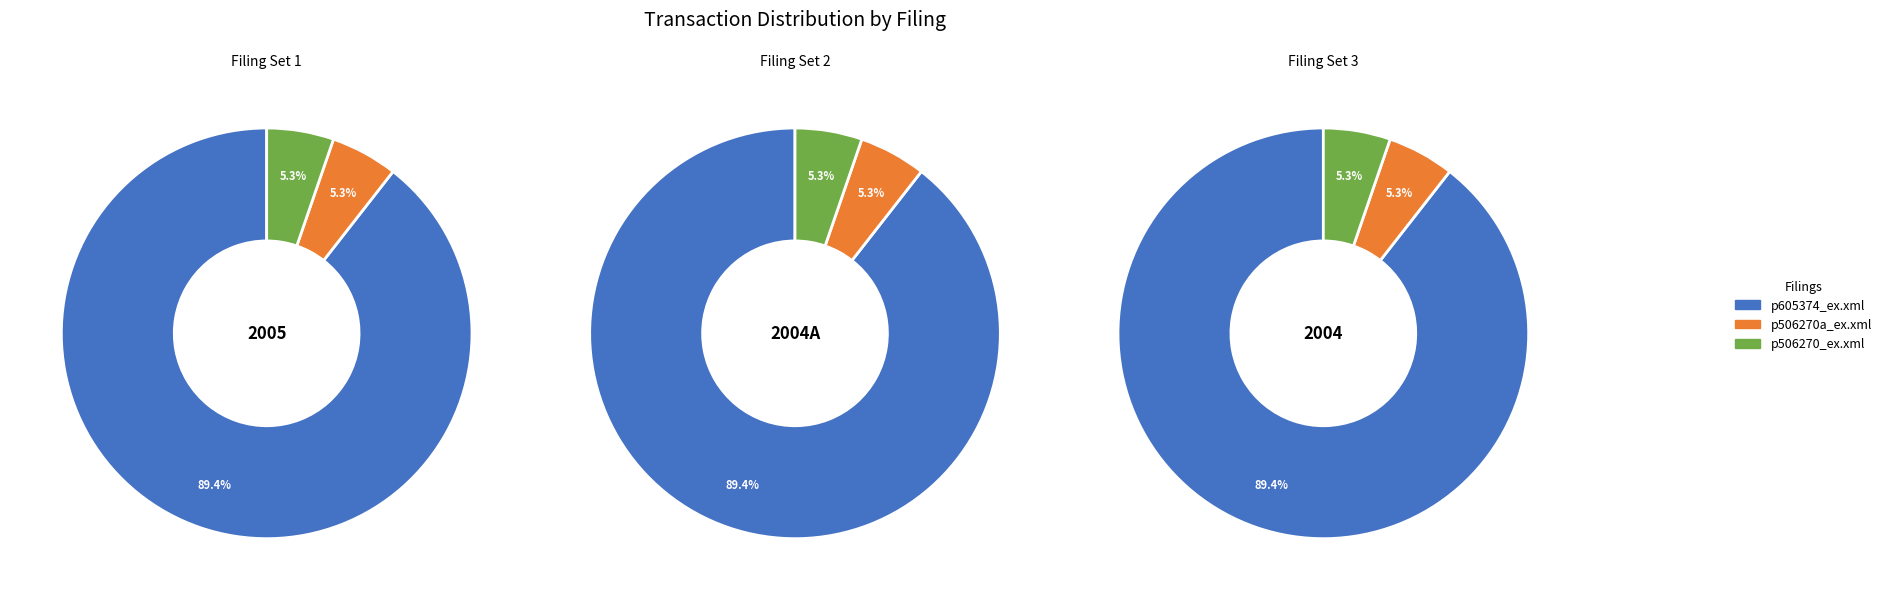

Which slice is the smallest?

p506270a_ex.xml